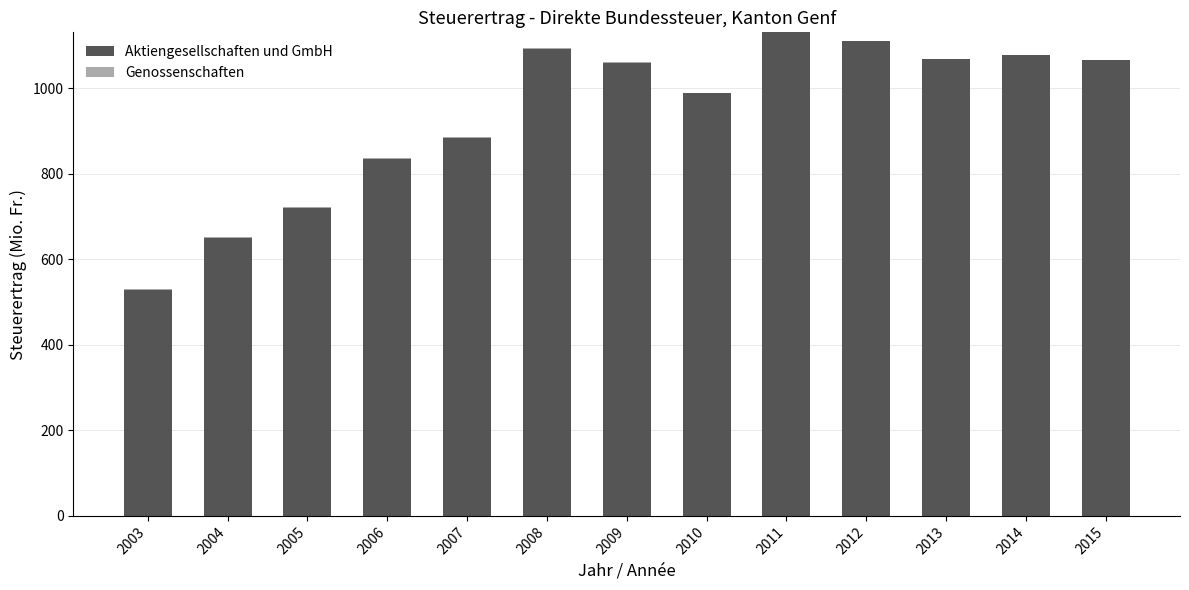

True or false: Aktiengesellschaften und GmbH has a value of 650.9 at 2004.

True